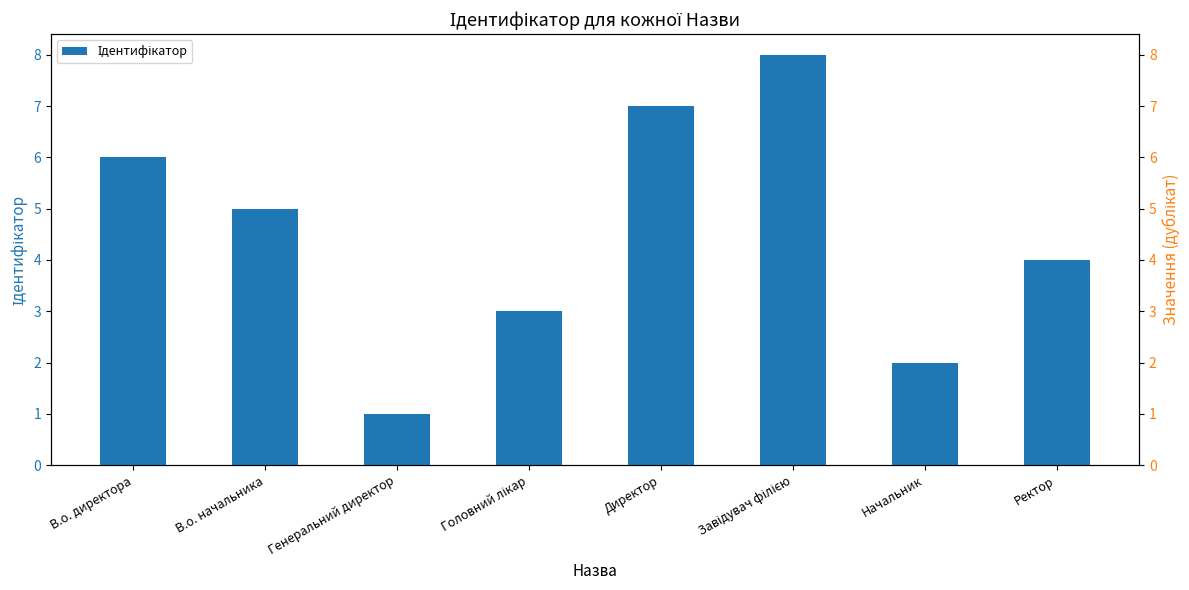

Reading left to right, what are all the values shown in this chart?

Ідентифікатор: В.о. директора=6.0	В.о. начальника=5.0	Генеральний директор=1.0	Головний лікар=3.0	Директор=7.0	Завідувач філією=8.0	Начальник=2.0	Ректор=4.0
Ідентифікатор (права вісь): В.о. директора=0.3	В.о. начальника=0.2	Генеральний директор=0.1	Головний лікар=0.2	Директор=0.4	Завідувач філією=0.4	Начальник=0.1	Ректор=0.2